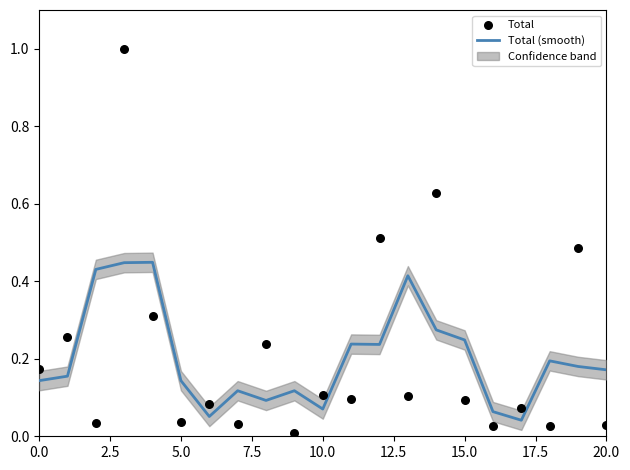

Which series reaches the minimum Y coordinate?

Total